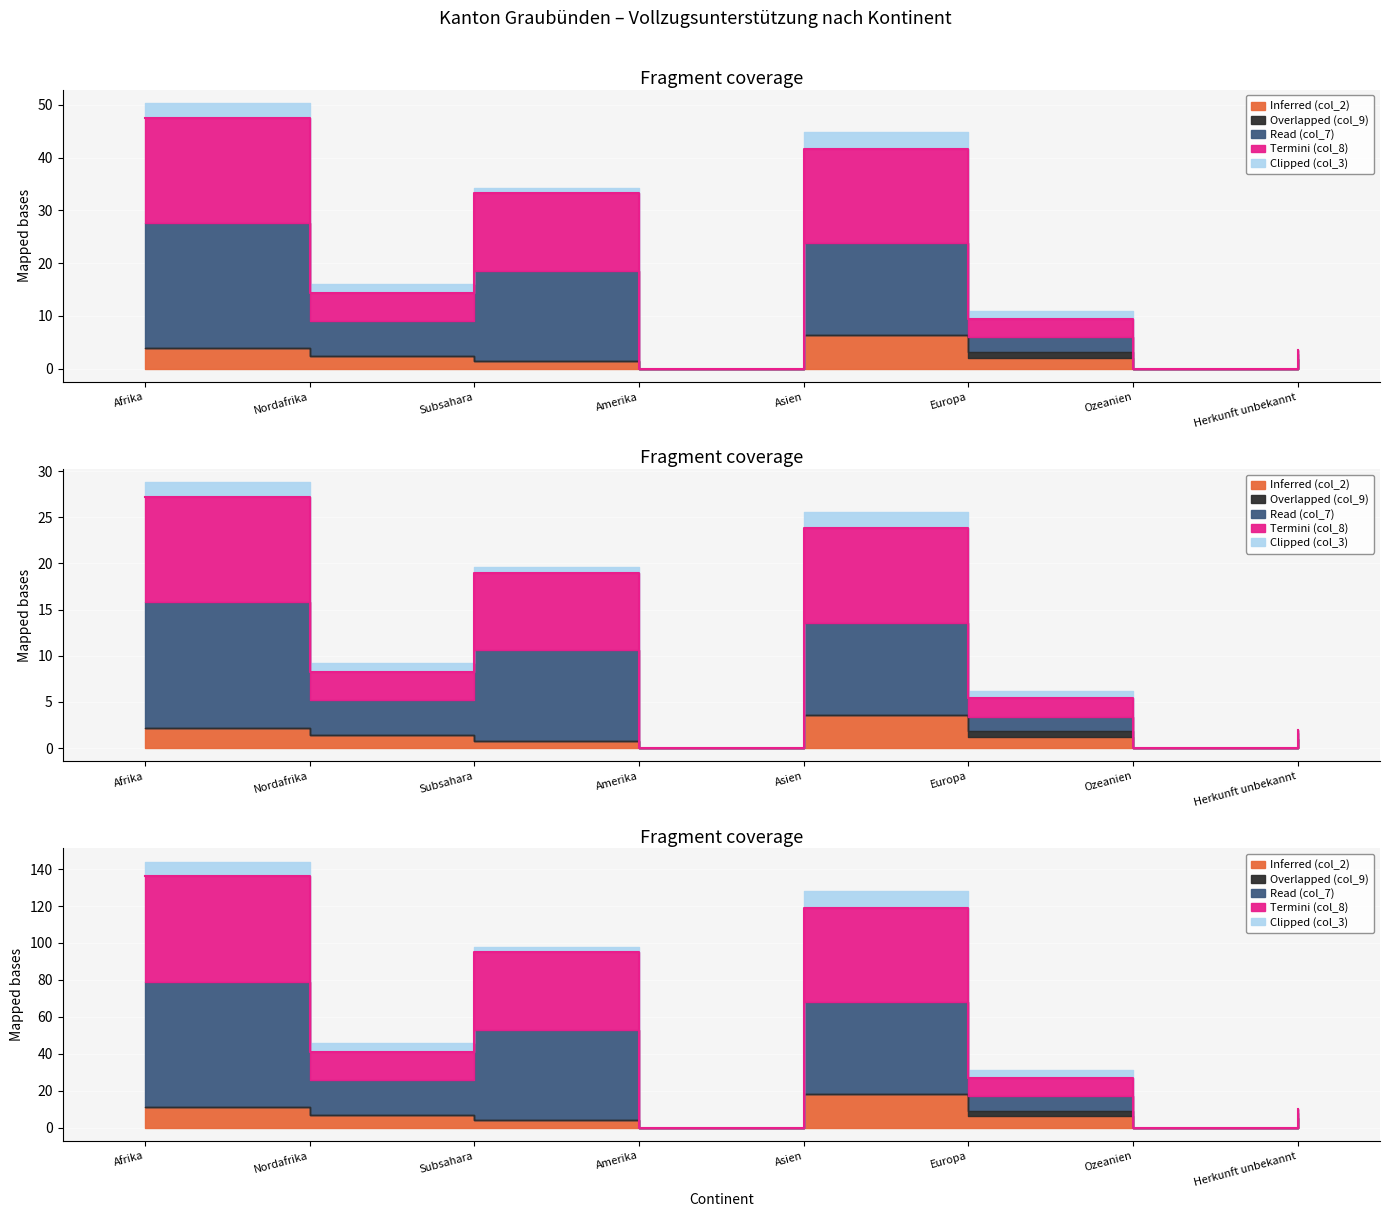

True or false: Read (col_7) and Inferred (col_2) intersect in this chart.

False